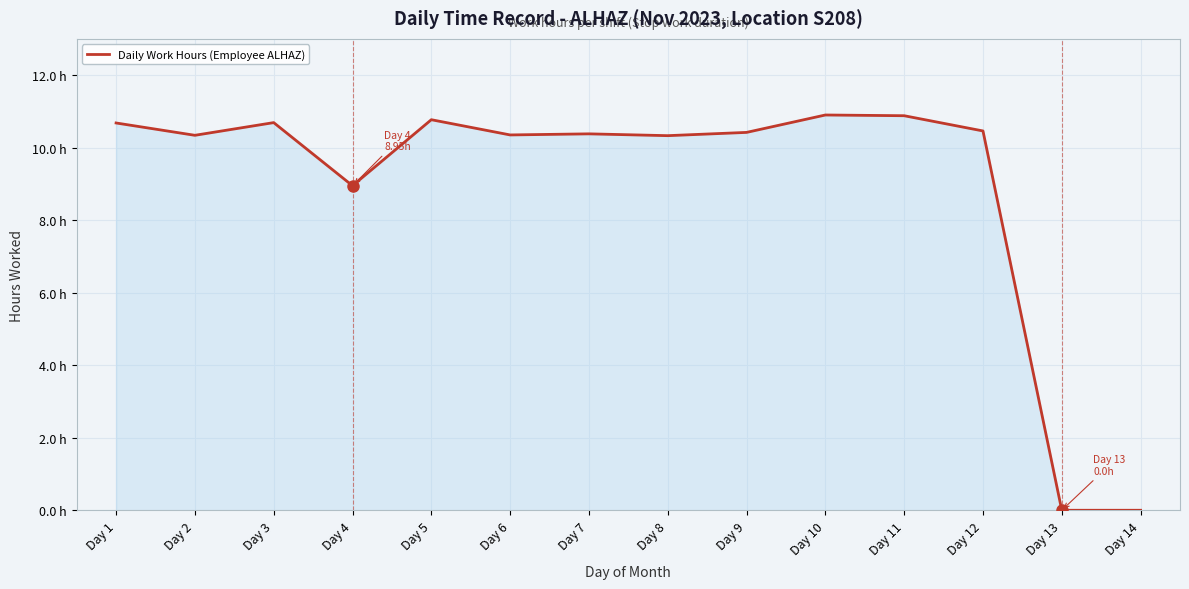

Is this an area chart (filled region under the line)?

Yes